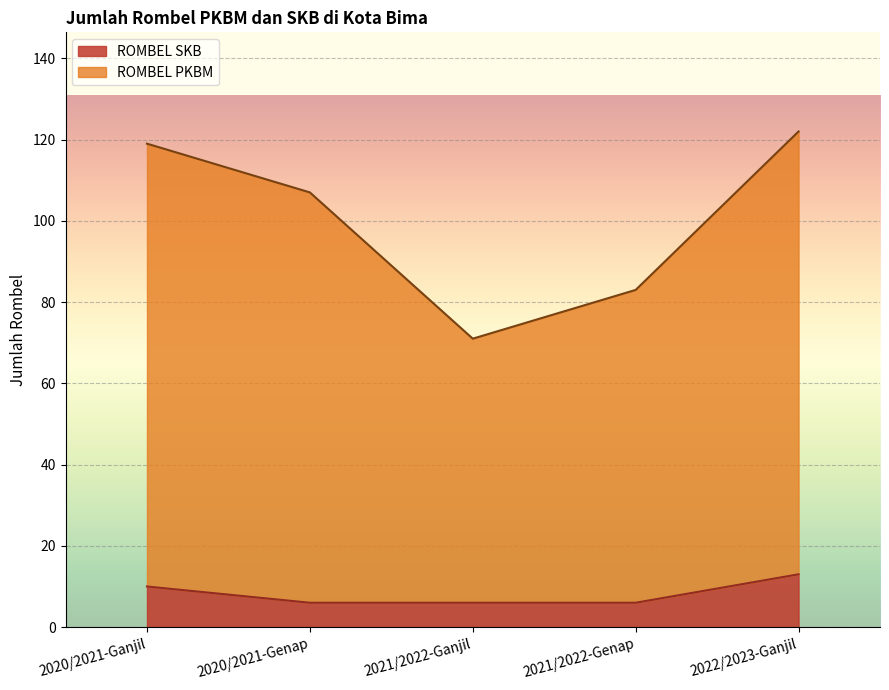

How many series are shown in this chart?

2